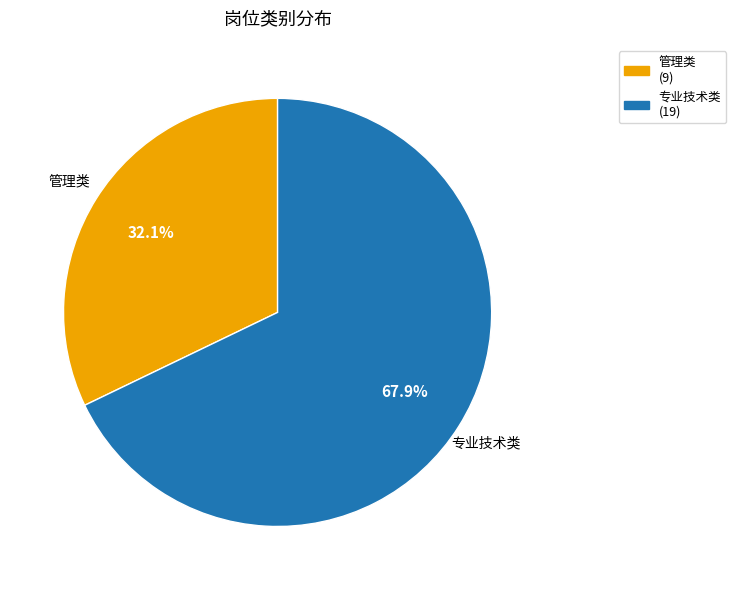

True or false: 管理类 accounts for 32% of the total.

True